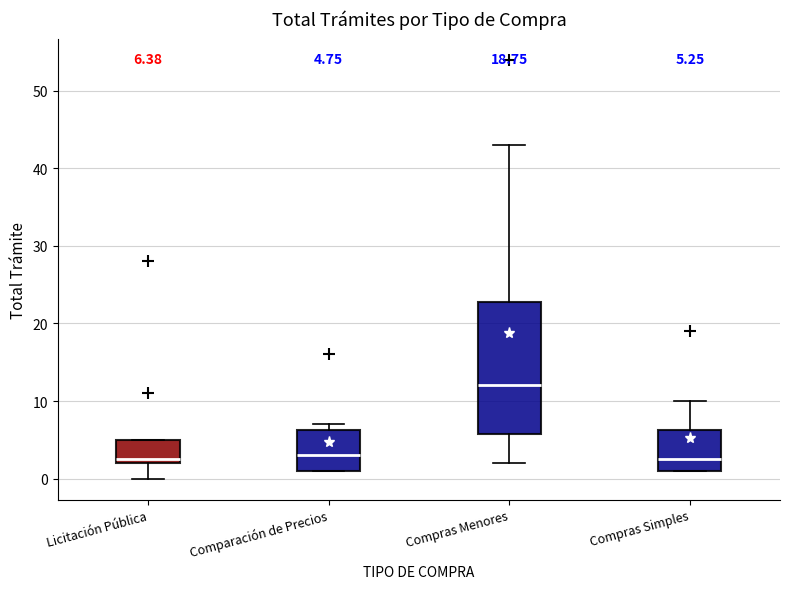

Comparing the boxes themselves (not the whiskers), which one is the tallest?

Compras Menores